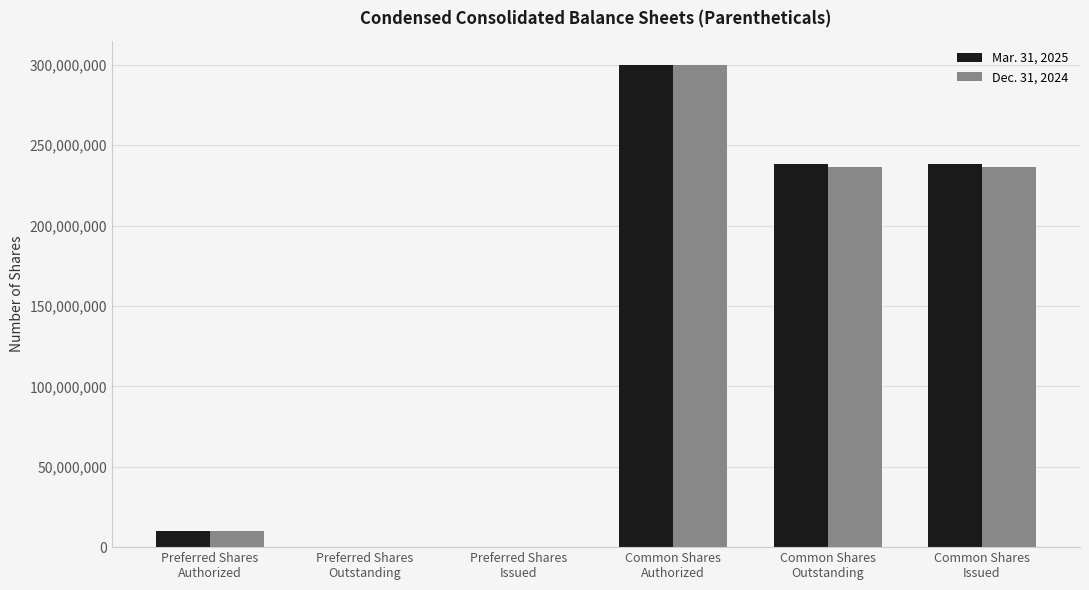

What is the approximate value of Dec. 31, 2024 at Common Shares
Outstanding, to the nearest 50?

236620550